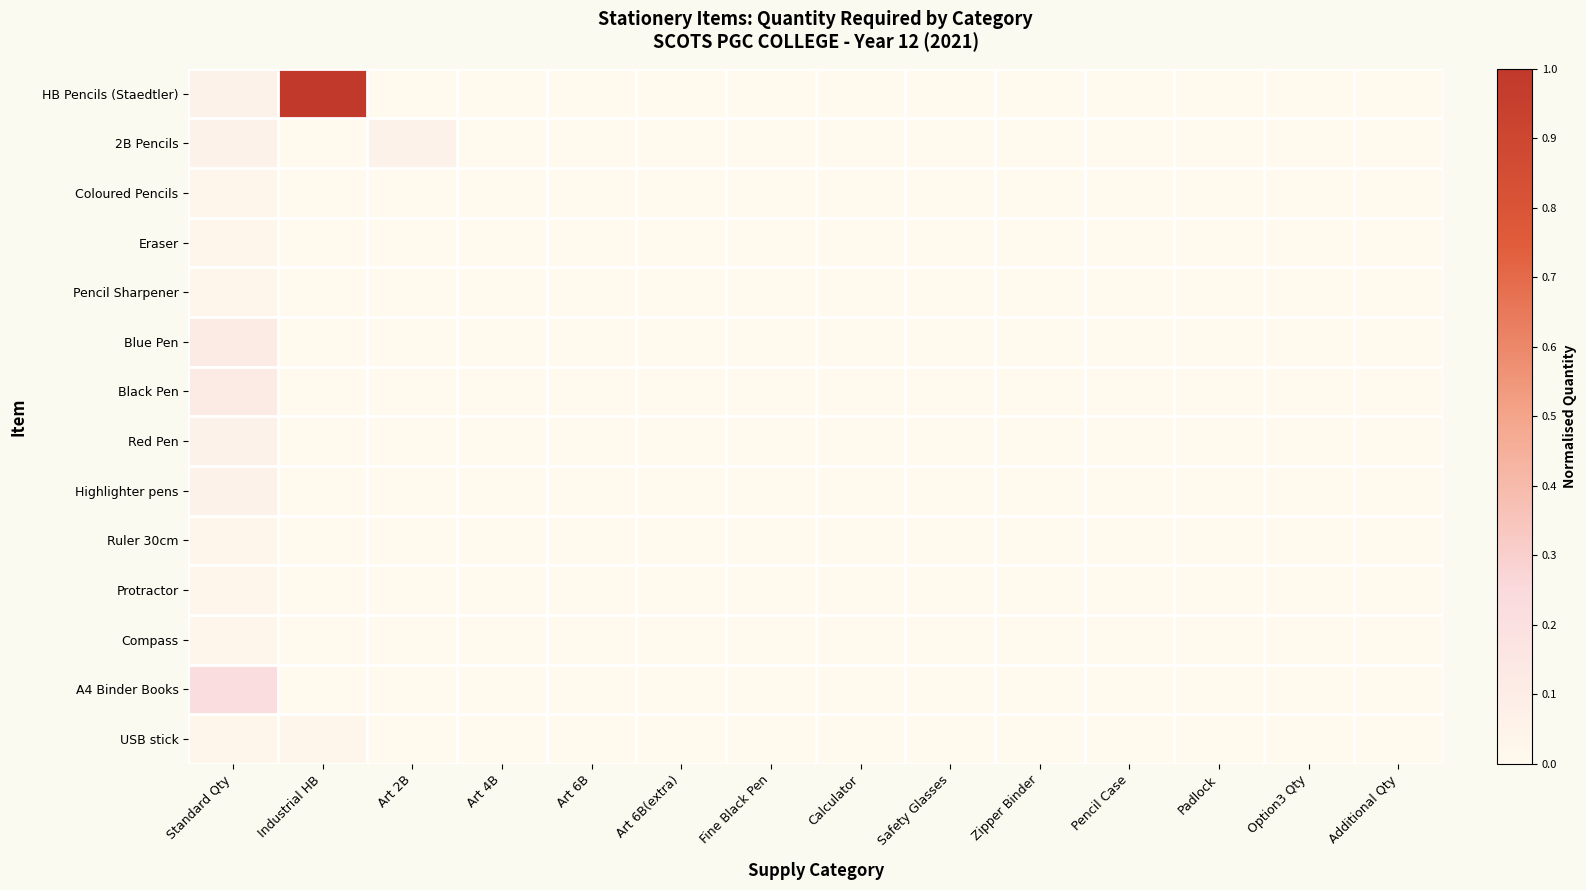

How many distinct data groups are displayed?

14